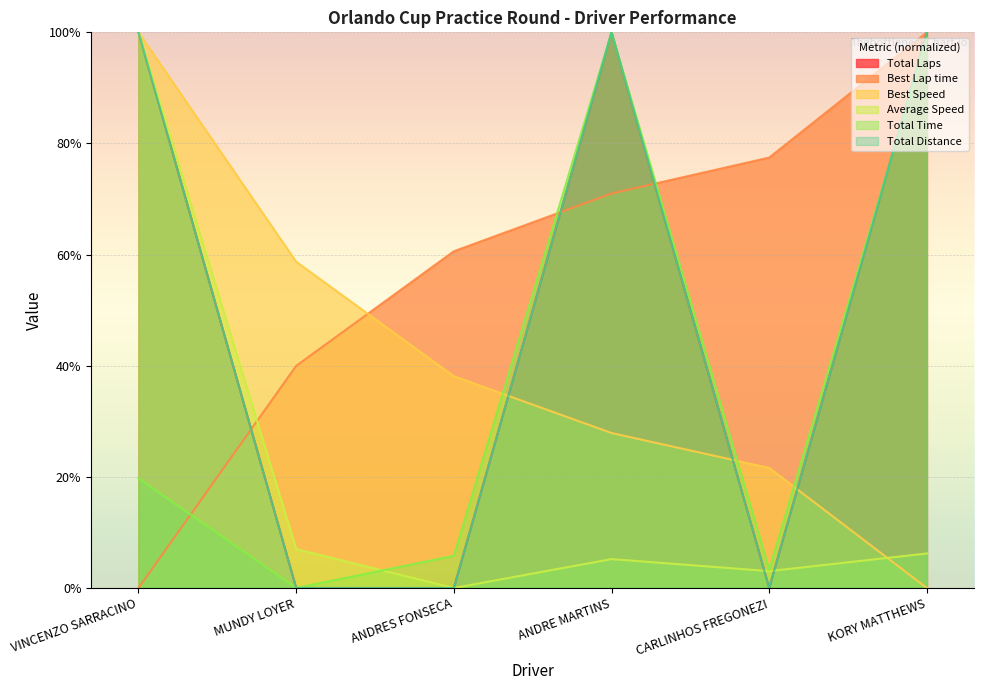

The Best Speed series shows 100.0 at VINCENZO SARRACINO. True or false?

True